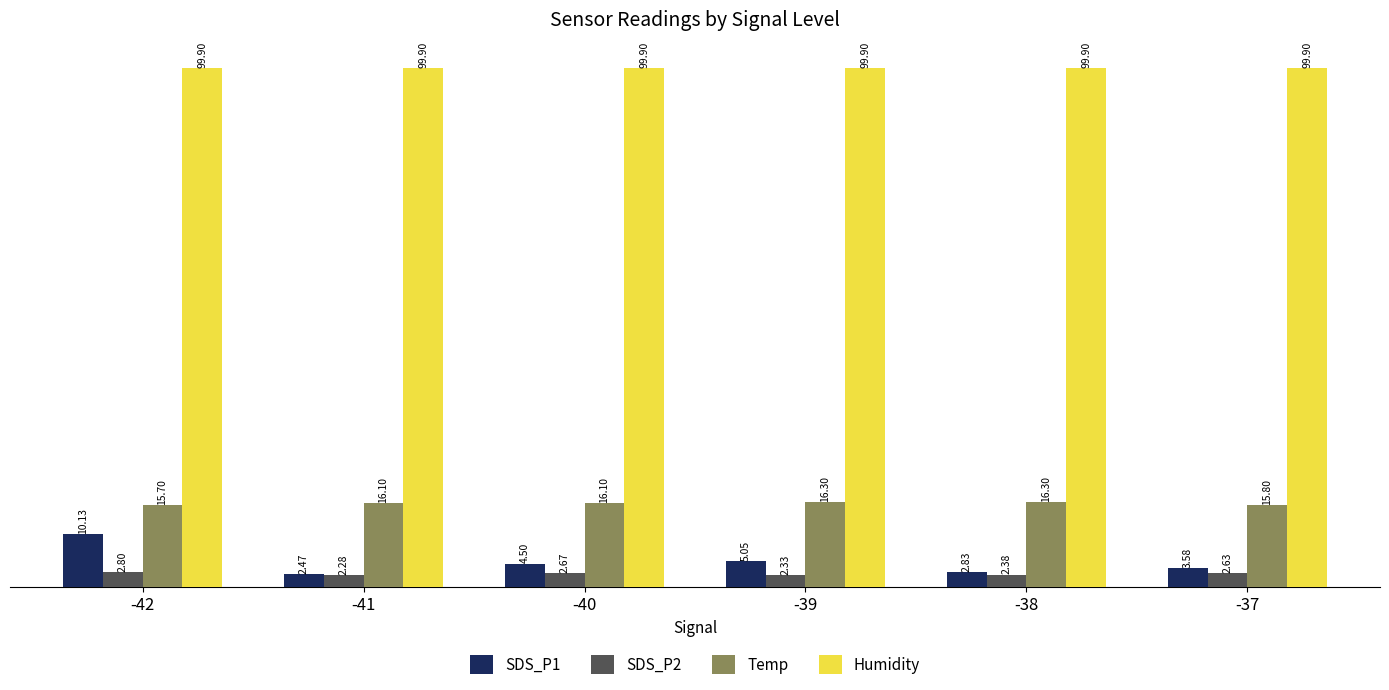

What is the spread (max minus min) of values at -42?

97.1